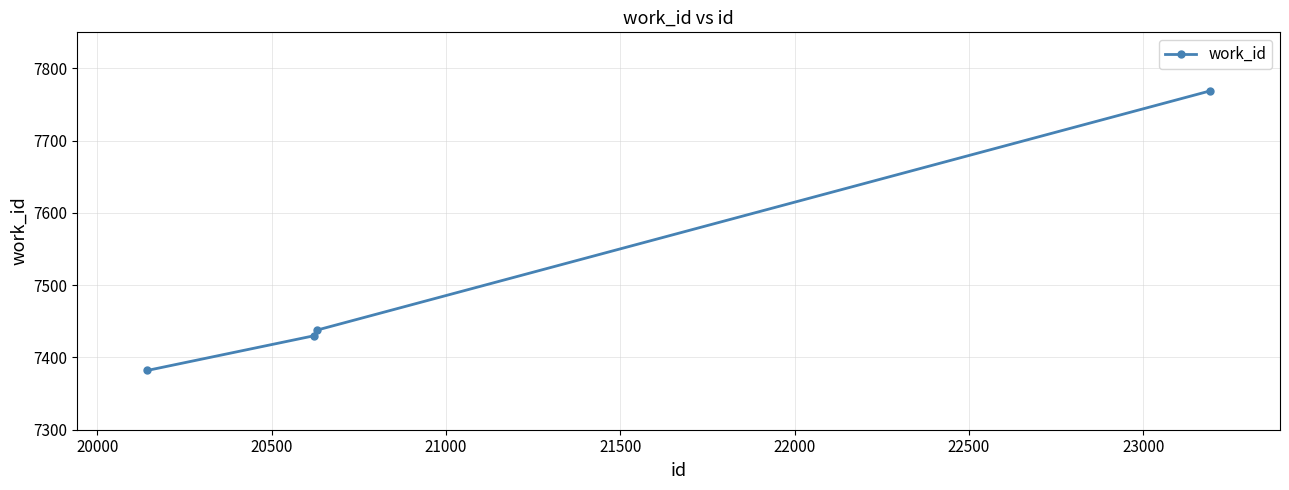

What is the value of the 3rd point from the left?

7438